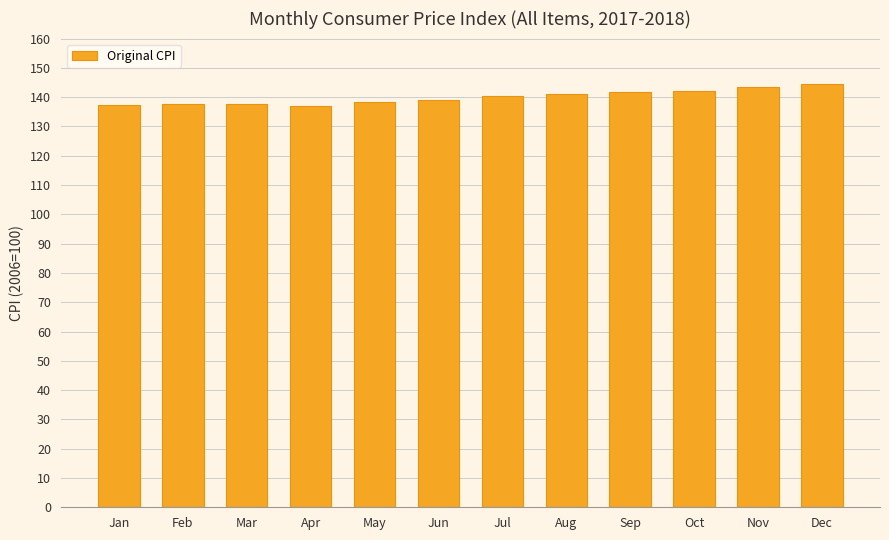

What is the value of the 5th bar from the left?

138.5